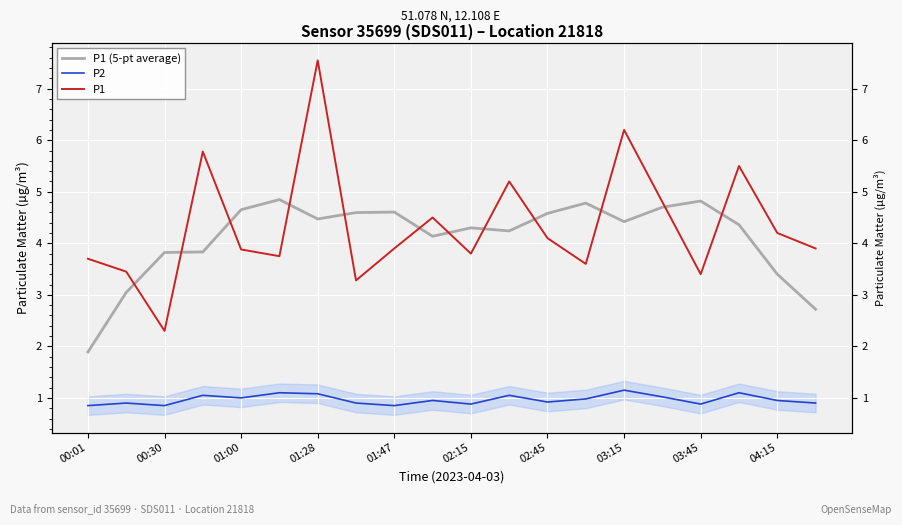

Does the chart display data point markers on the line(s)?

No